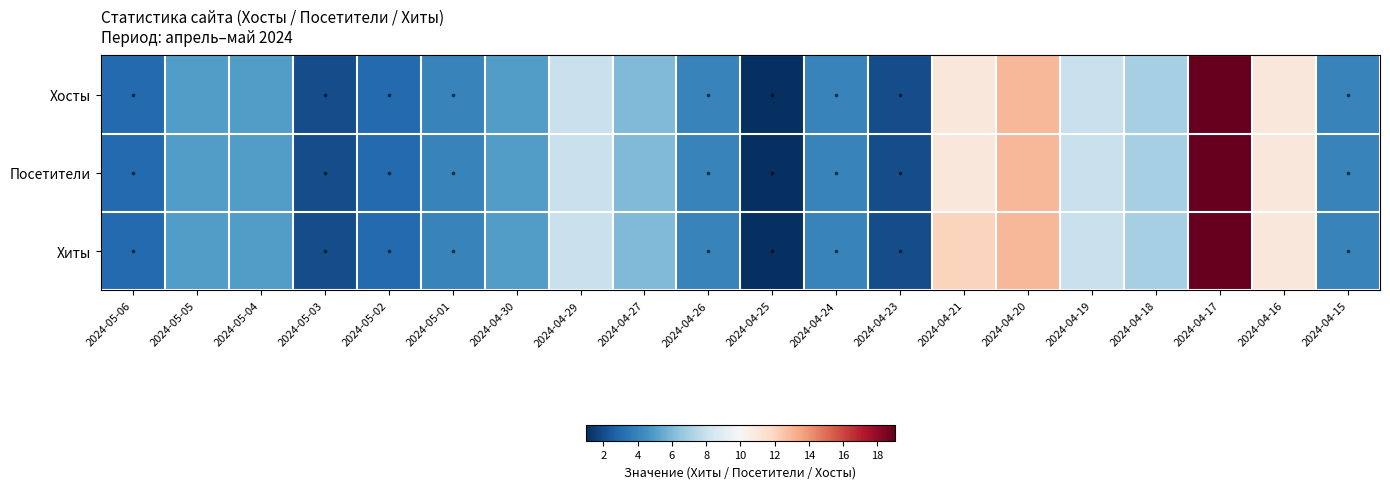

What is the smallest value displayed?

1